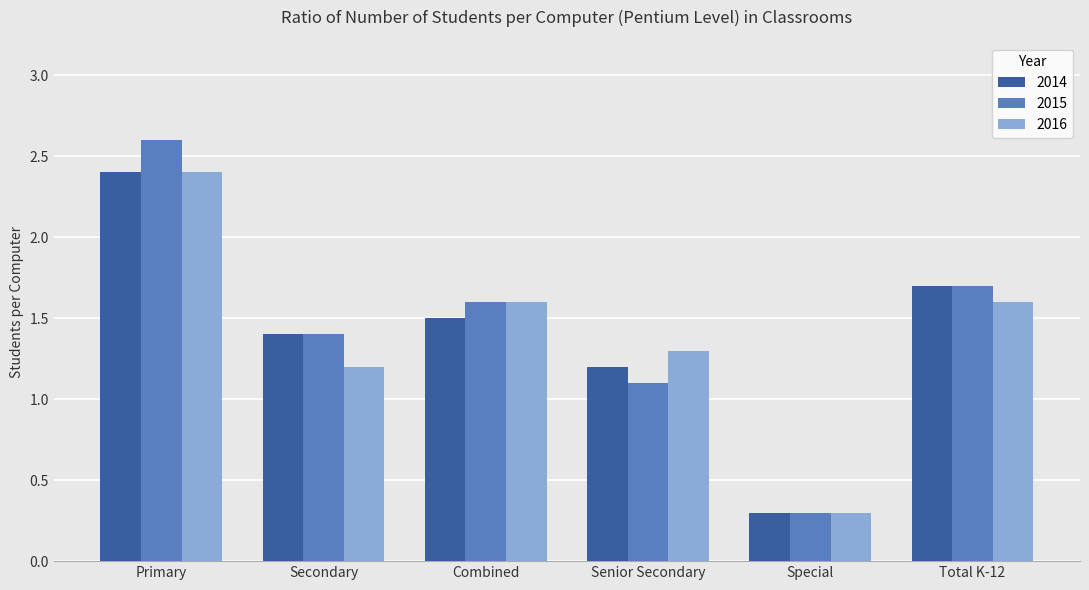

The 2016 series shows 2.4 at Primary. True or false?

True